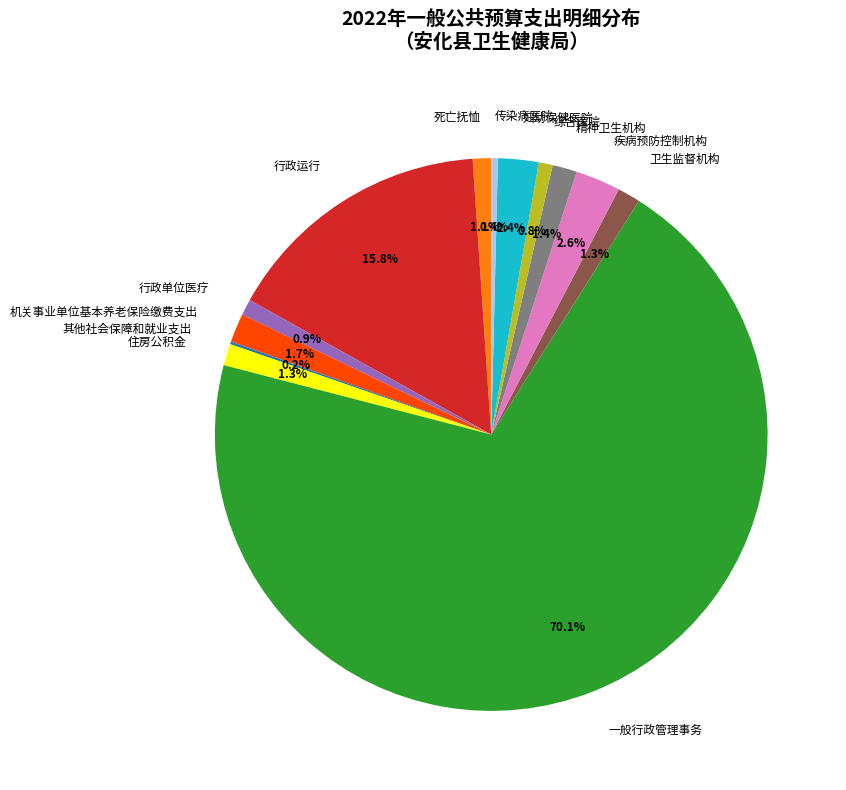

Is the sum of 住房公积金 and 行政单位医疗 greater than half?

No